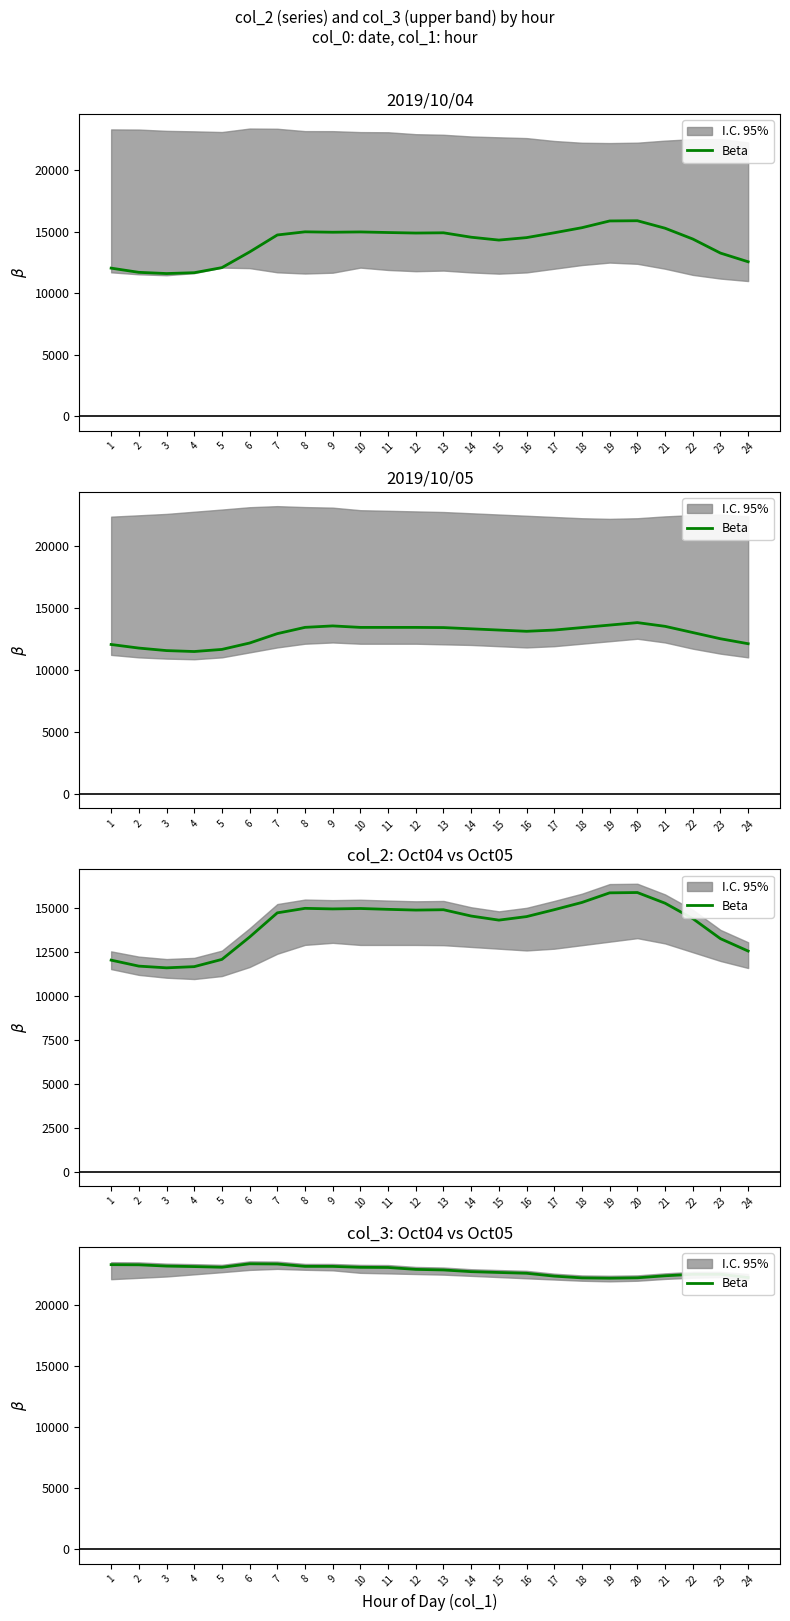

Approximately how many times larger is the value at 23 compared to 15?

1.0